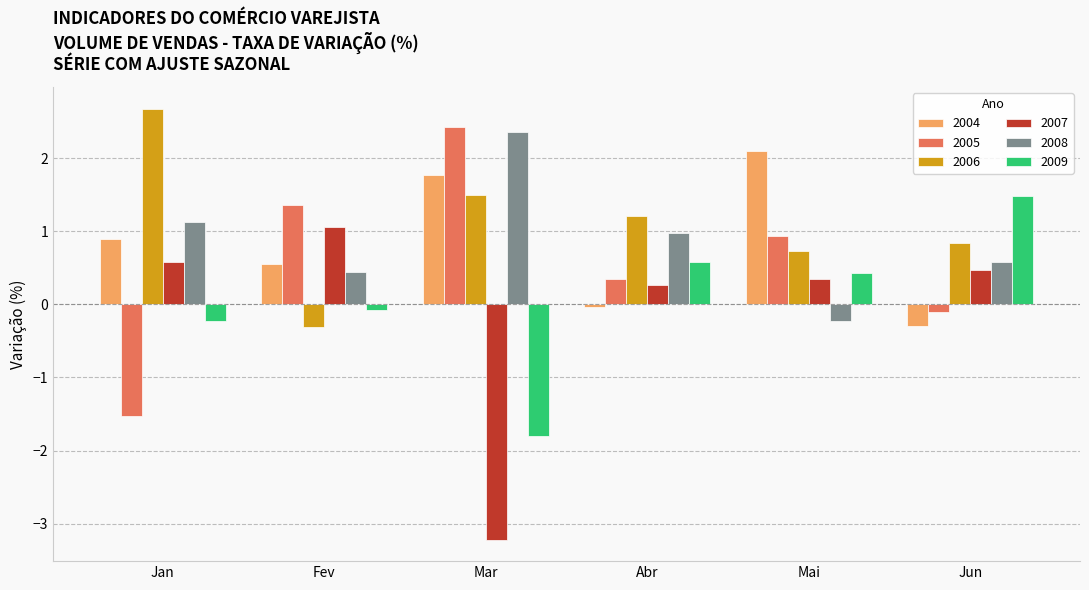

What are all the series names shown in the legend?

2004, 2005, 2006, 2007, 2008, 2009